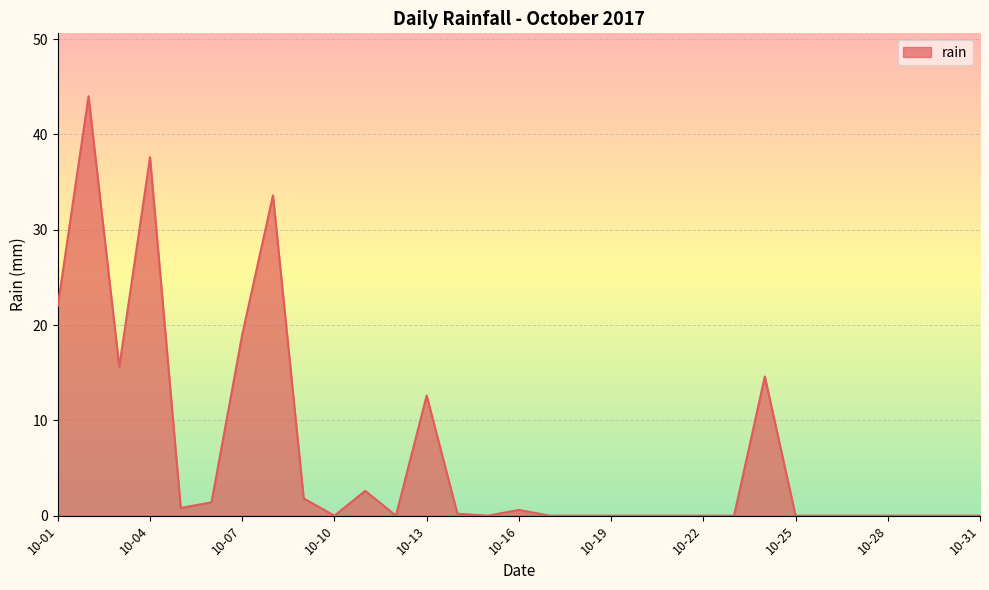

Does the chart display data point markers on the line(s)?

No